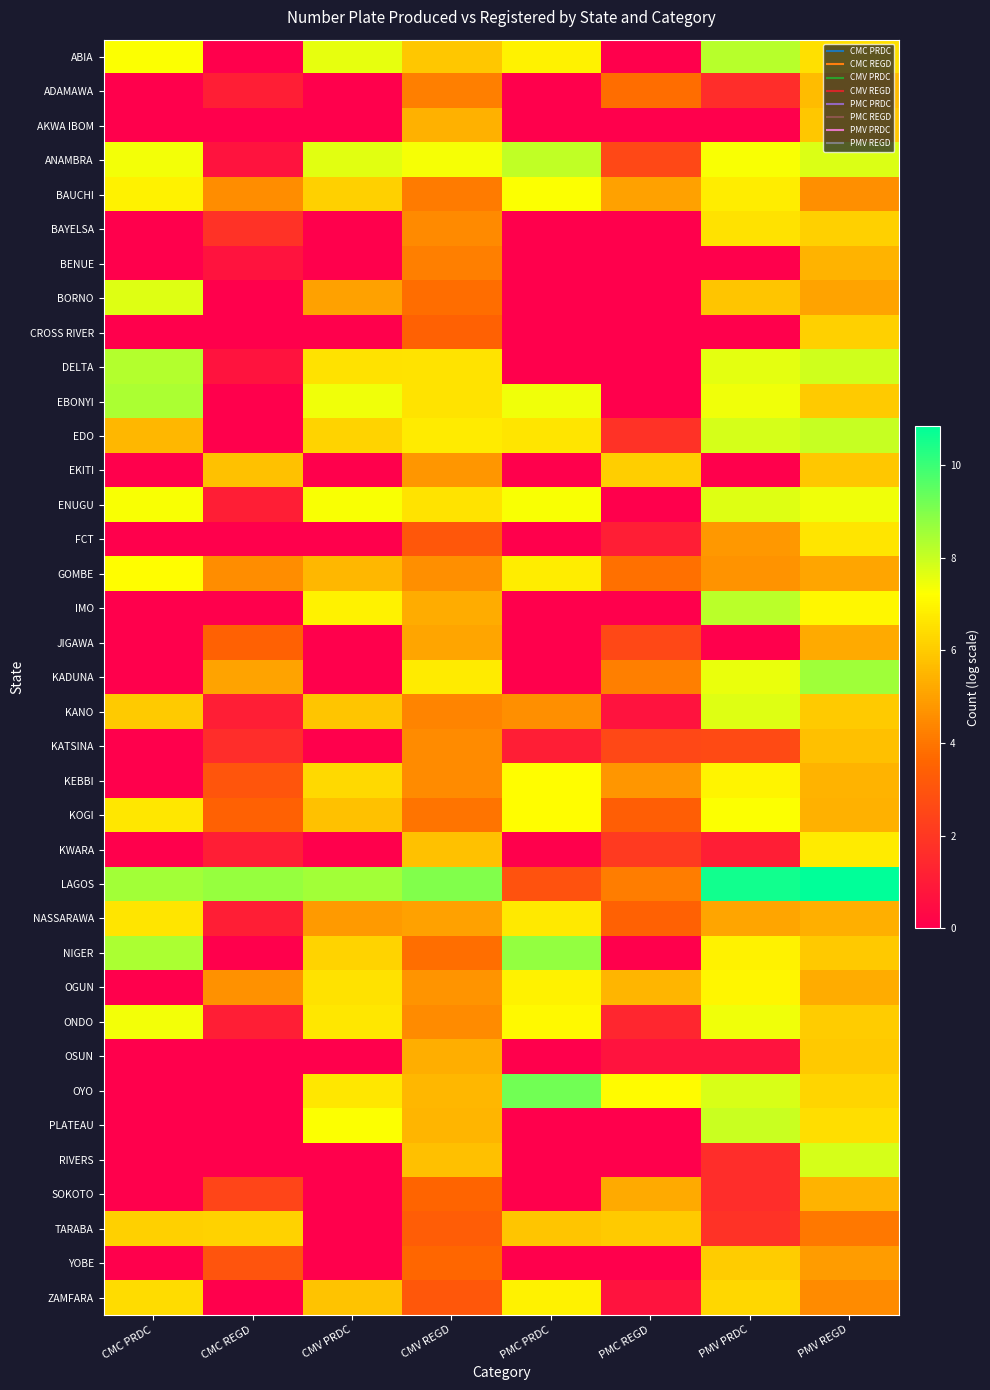

At PMV PRDC, list the series in order from largest to smallest.

LAGOS, ABIA, IMO, PLATEAU, EDO, OYO, ENUGU, KANO, DELTA, KADUNA, ONDO, EBONYI, ANAMBRA, KOGI, OGUN, KEBBI, NIGER, BAUCHI, BAYELSA, ZAMFARA, YOBE, BORNO, NASSARAWA, FCT, GOMBE, KATSINA, TARABA, ADAMAWA, RIVERS, SOKOTO, KWARA, OSUN, AKWA IBOM, BENUE, CROSS RIVER, EKITI, JIGAWA